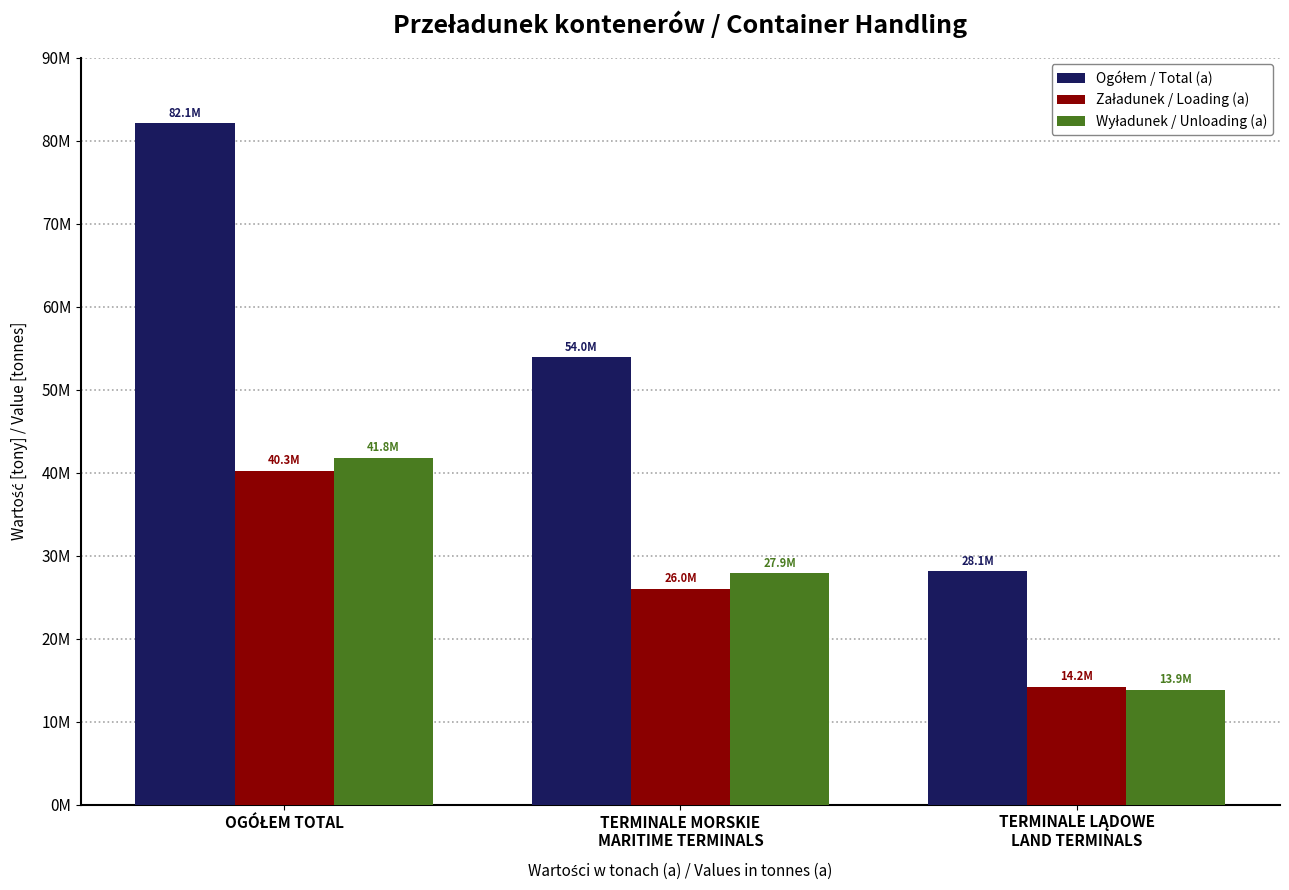

Does the chart contain stacked bars?

No